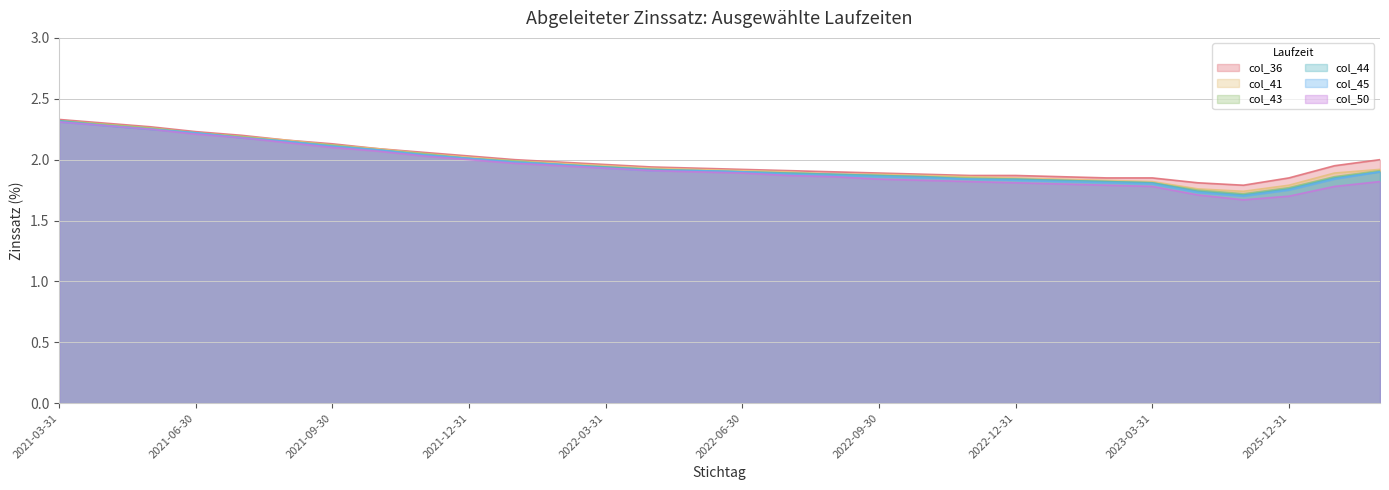

Is it true that col_50 equals 1.0 at 2022-09?

False